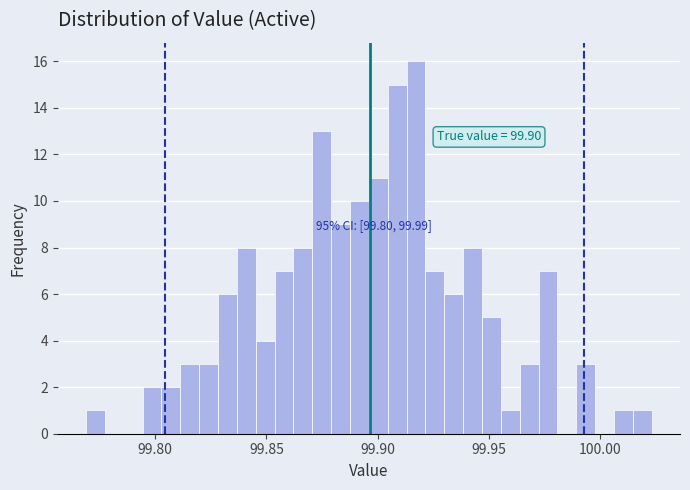

Around what value on the x-axis is the tallest bar? Give the approximate position of its centre, as read against the axis.

99.915